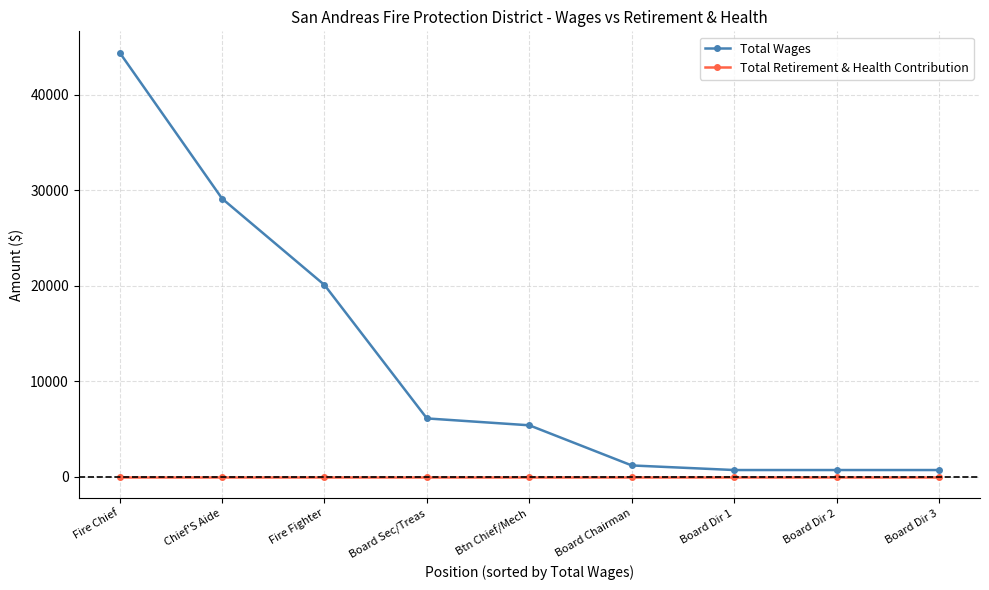

What is the difference between the highest and lowest values at Fire Chief?

44400